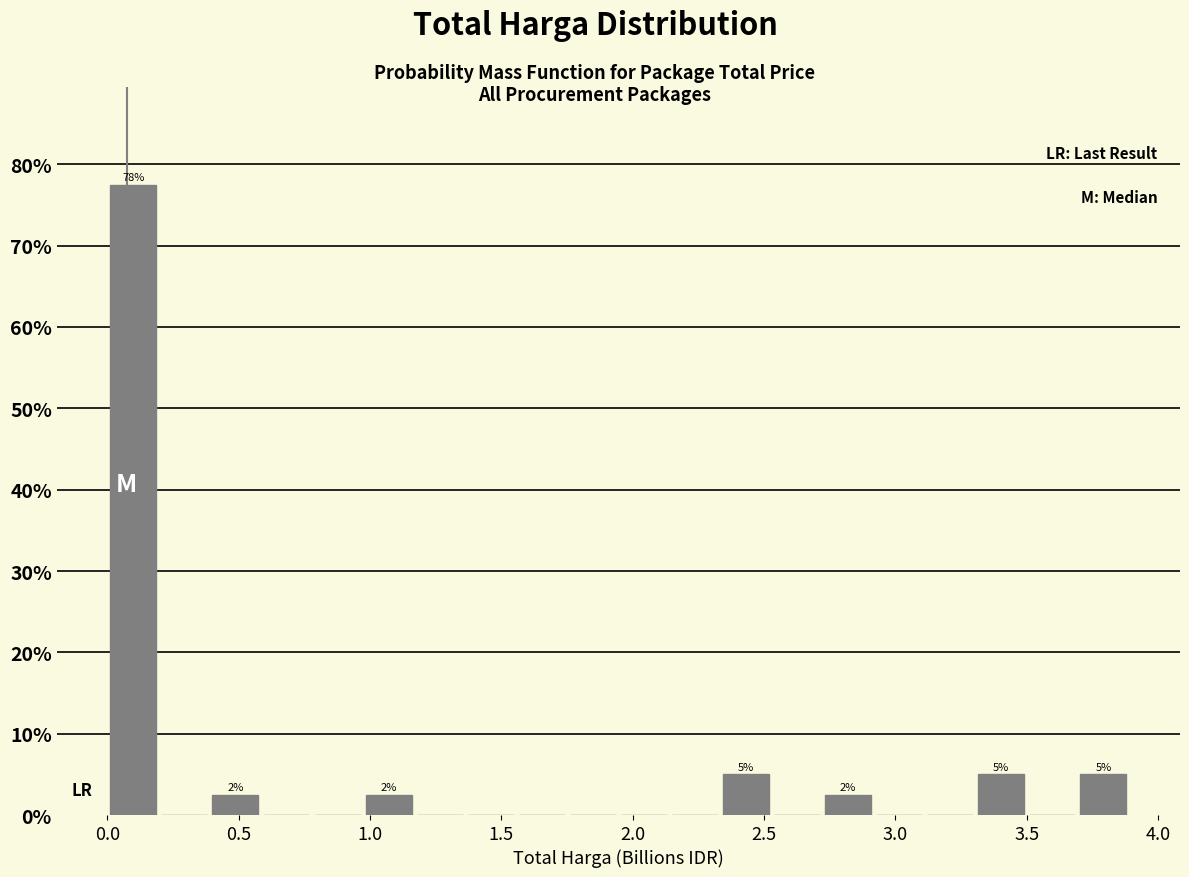

Around what value on the x-axis is the tallest bar? Give the approximate position of its centre, as read against the axis.

0.10